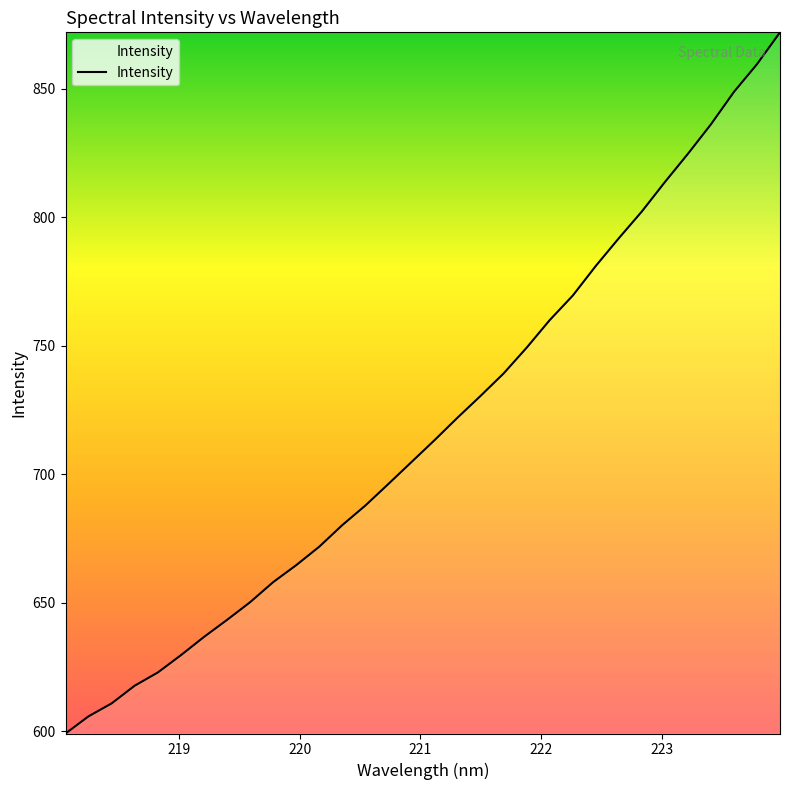

How many values exceed 713?

16